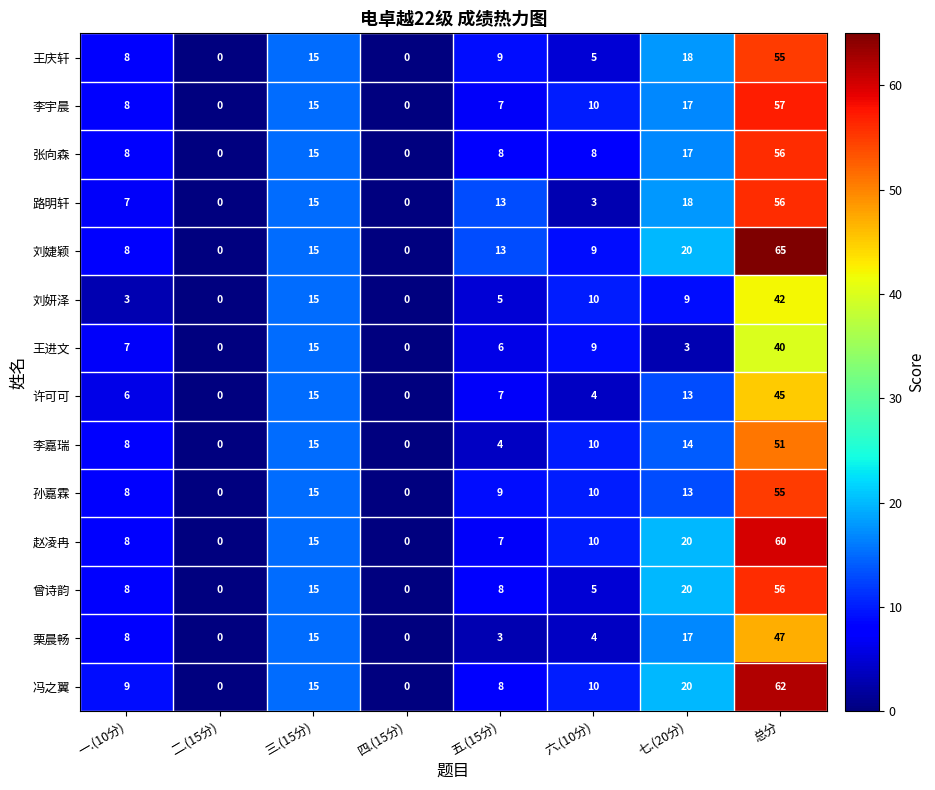

The value of 刘婕颖 at 三.(15分) is 9. True or false?

False